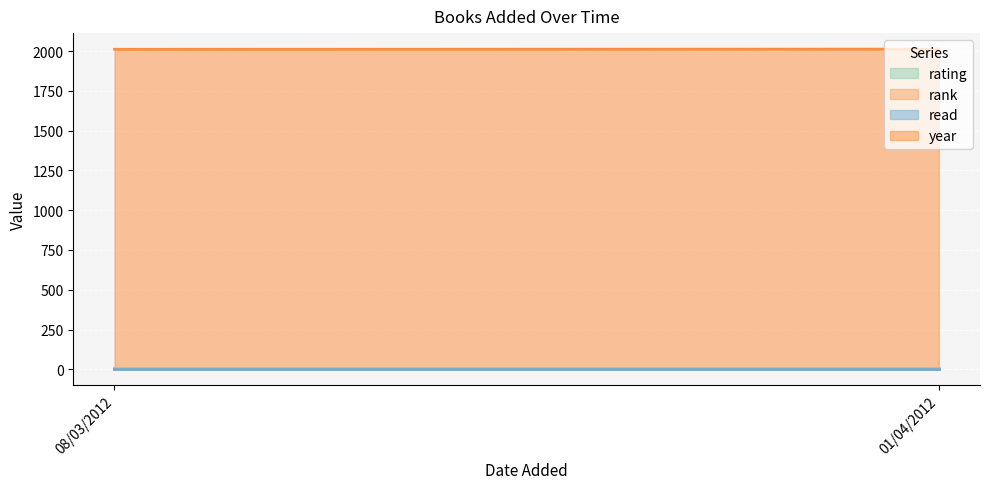

What are all the series names shown in the legend?

rating, rank, read, year